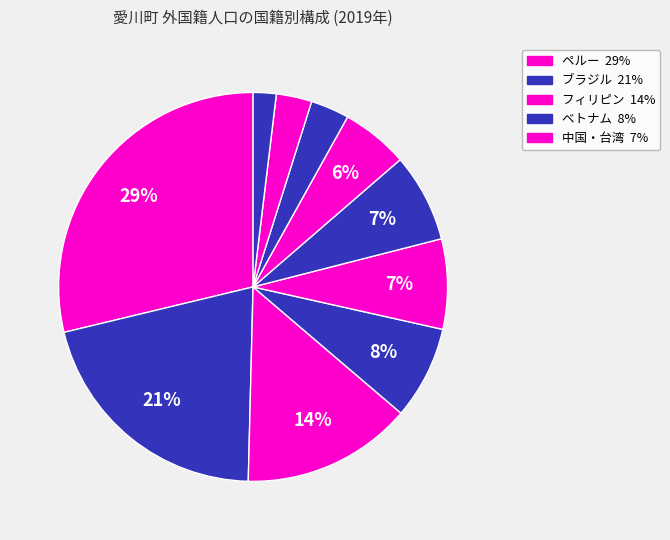

Count the number of slices in the pie.

10